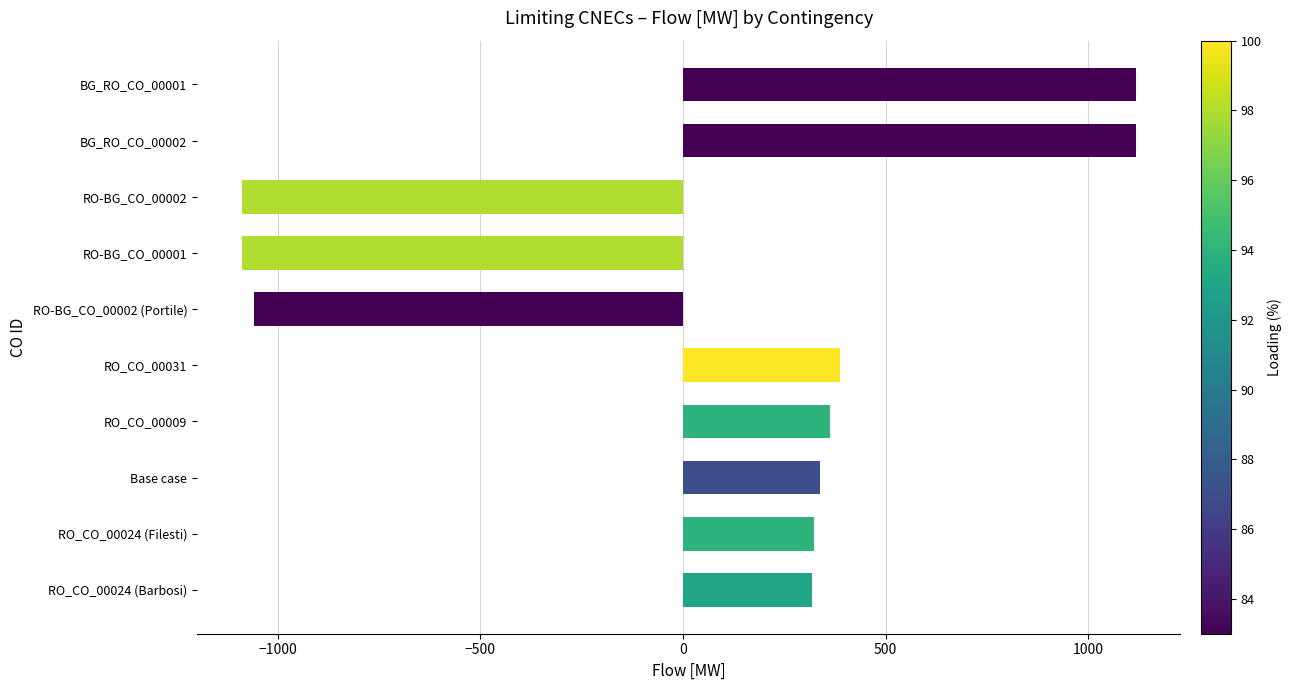

How many positive values are there?

7